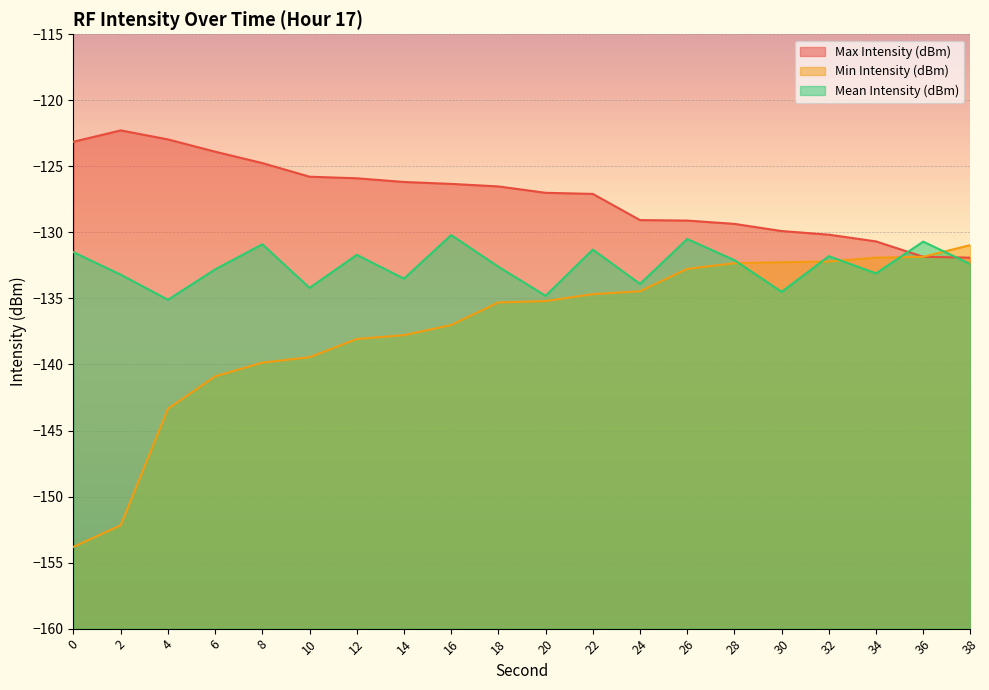

What is the difference between the Mean Intensity (dBm) values at 6 and 28?

0.7